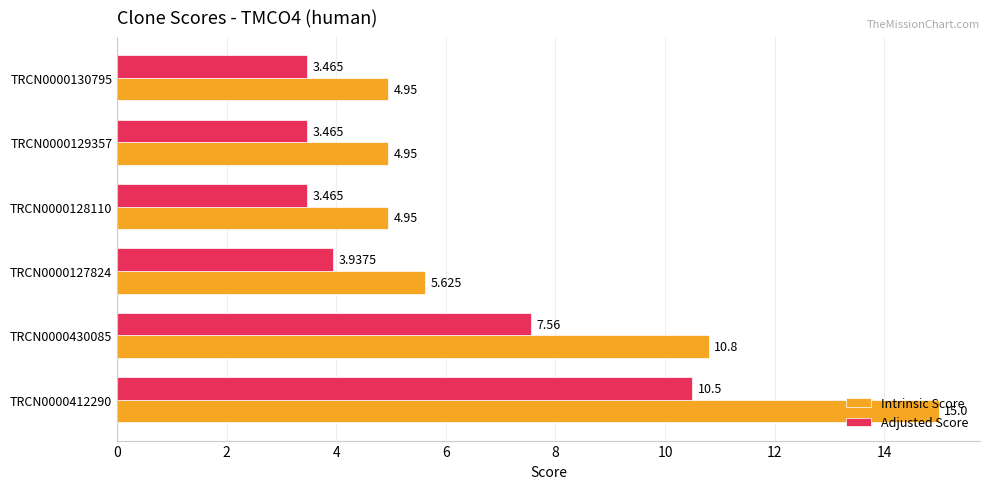

At TRCN0000129357, list the series in order from smallest to largest.

Adjusted Score, Intrinsic Score